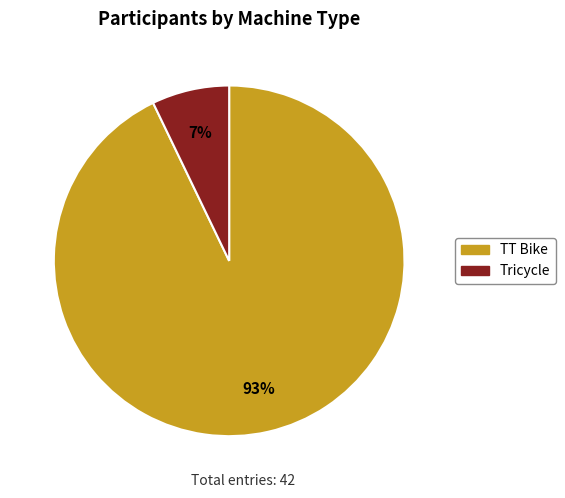

Is there any slice that represents more than half of the pie?

Yes